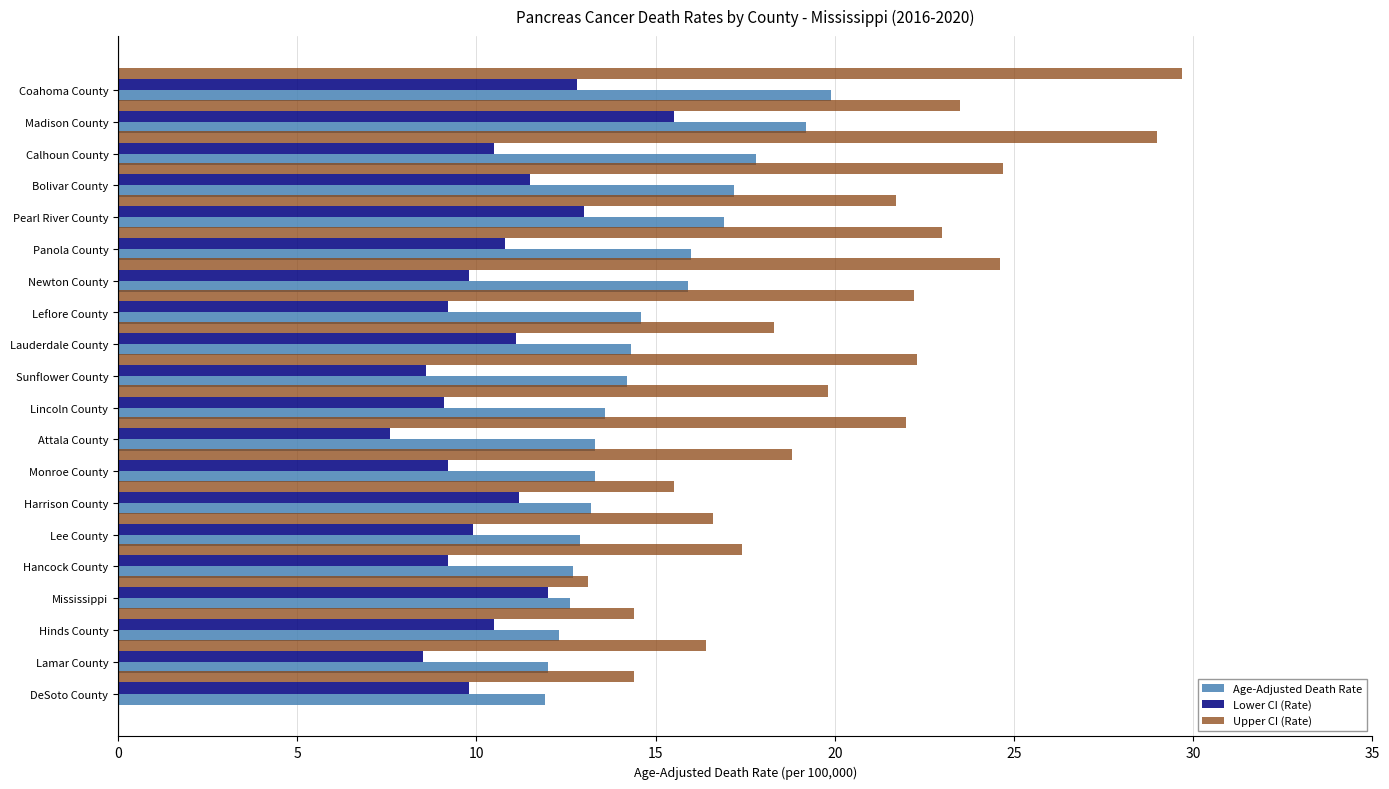

True or false: Upper CI (Rate) has a value of 16.6 at Lee County.

True